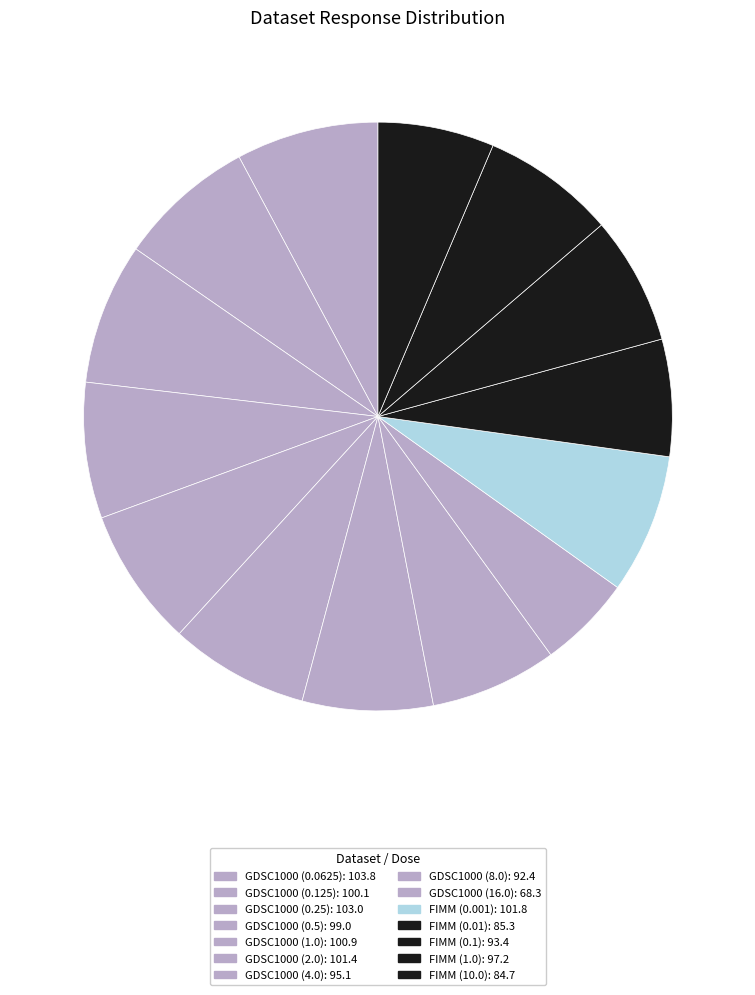

How many slices are in this pie chart?

14